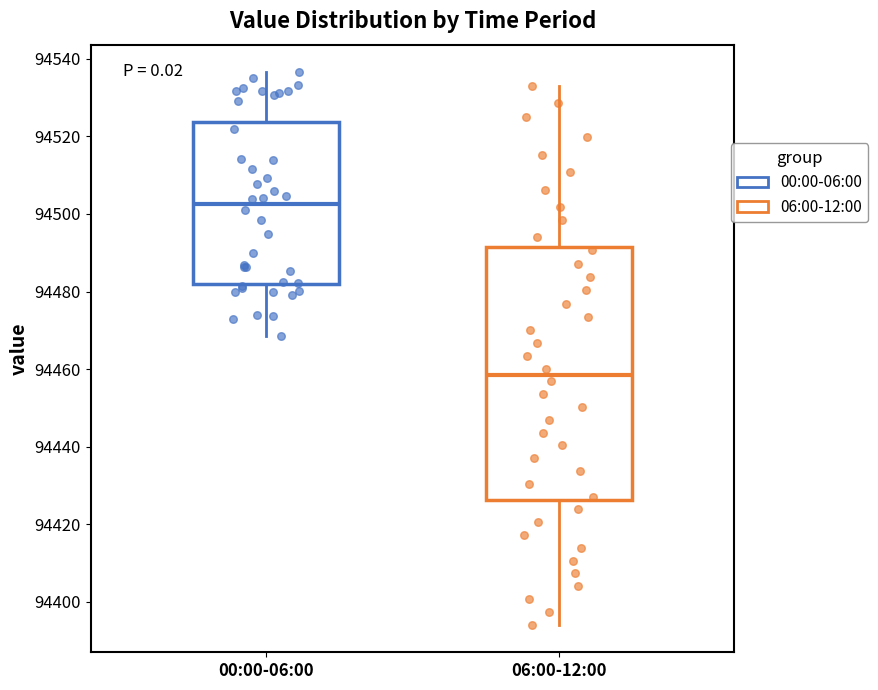

Which box has the highest median line?

00:00-06:00